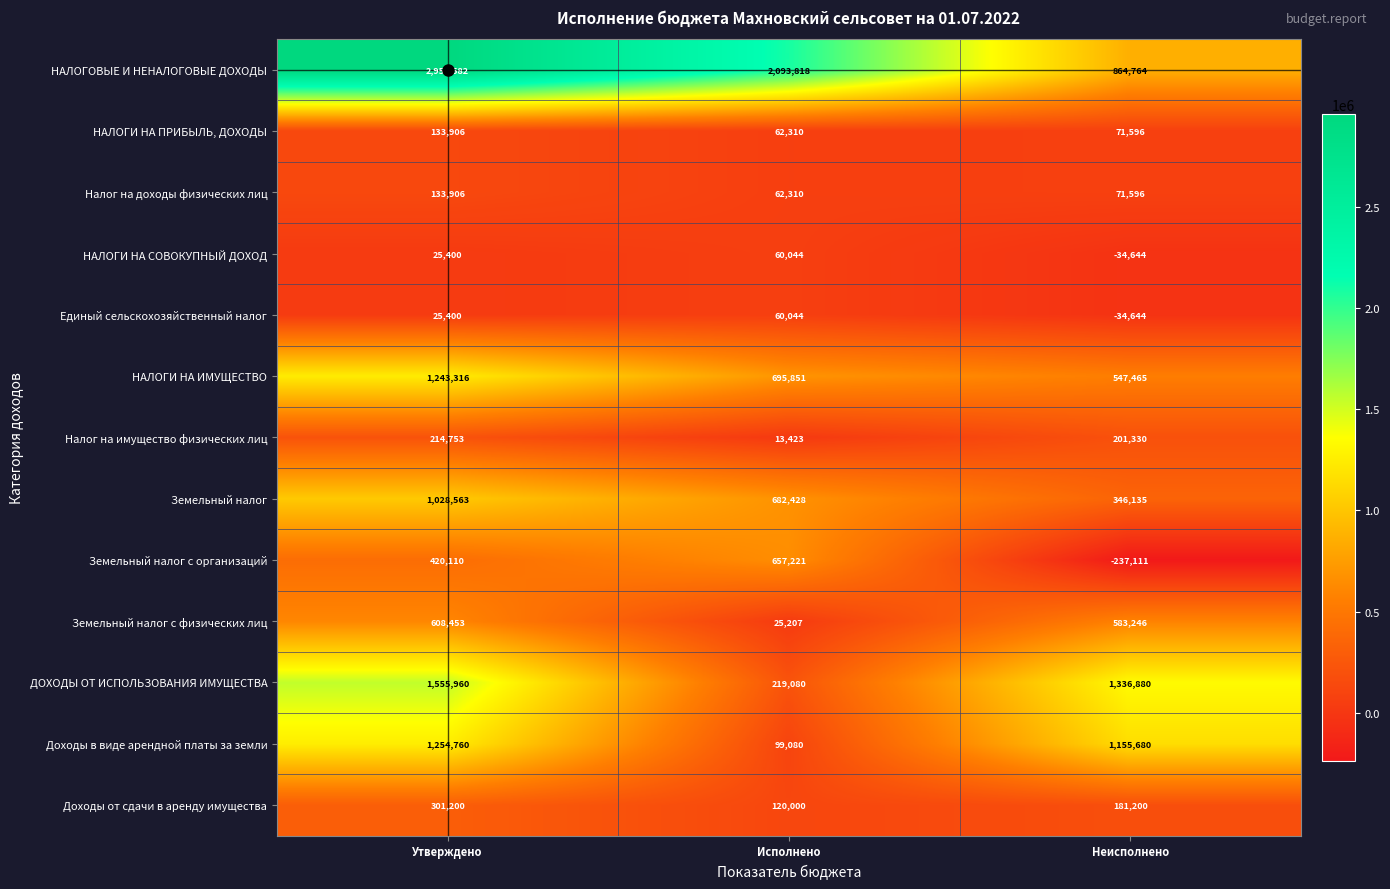

What value does the Единый сельскохозяйственный налог series have at Неисполнено, to the nearest 50?

-34650